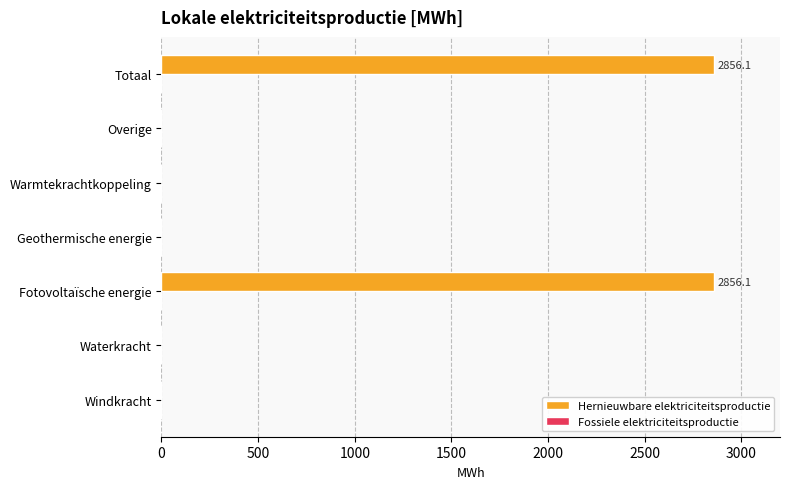

What is the sum of all values?

5712.2